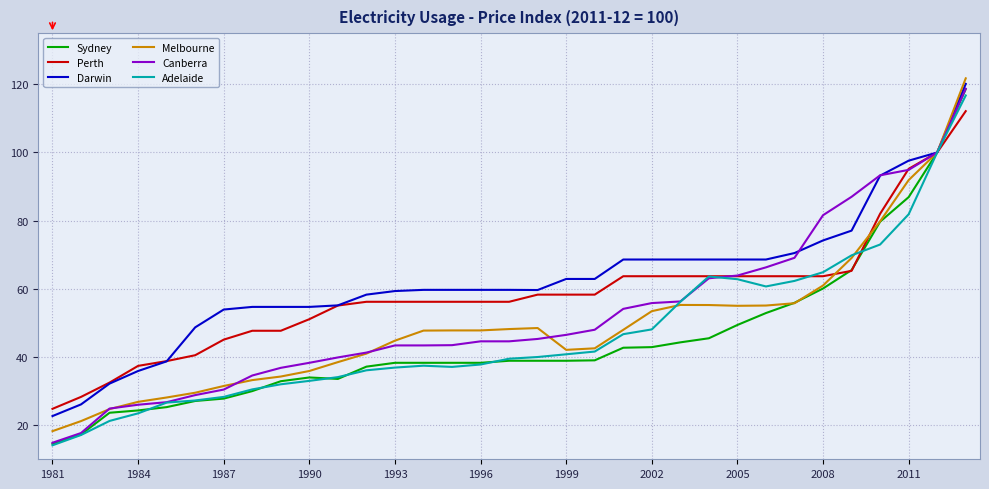

Which series has the largest range (max minus min)?

Sydney